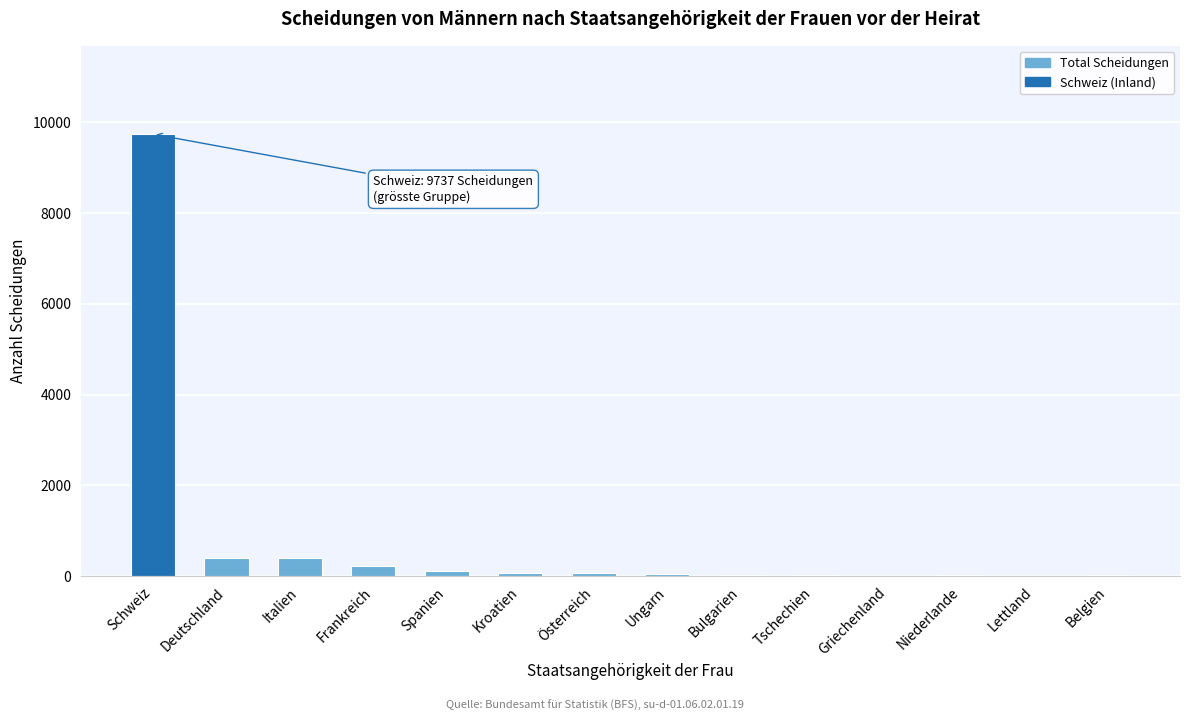

True or false: the data shows 5510 at Schweiz.

False